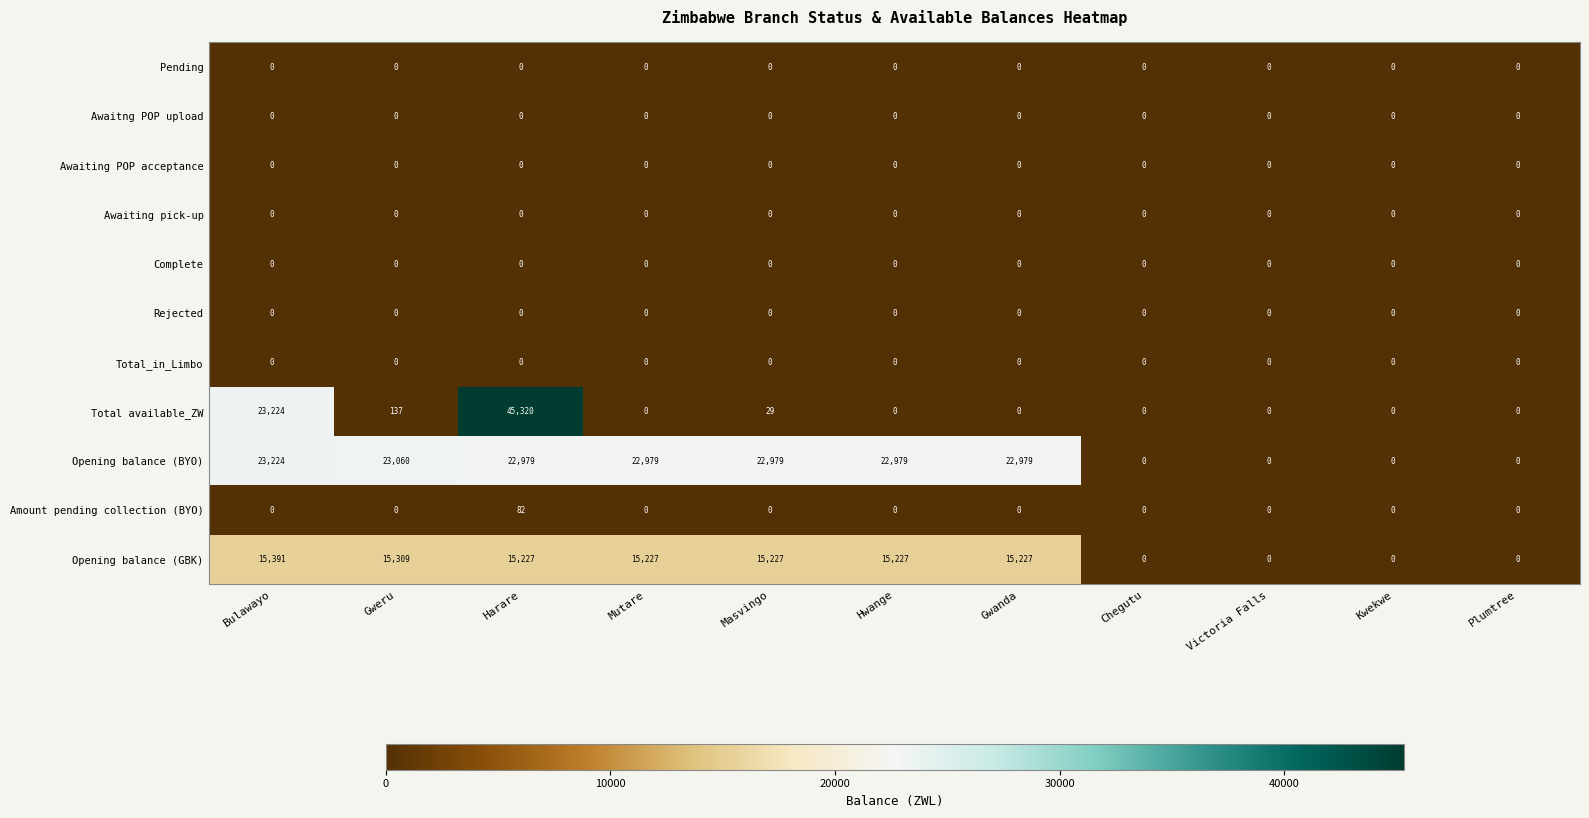

At how many categories does at least one series exceed 8000?

7